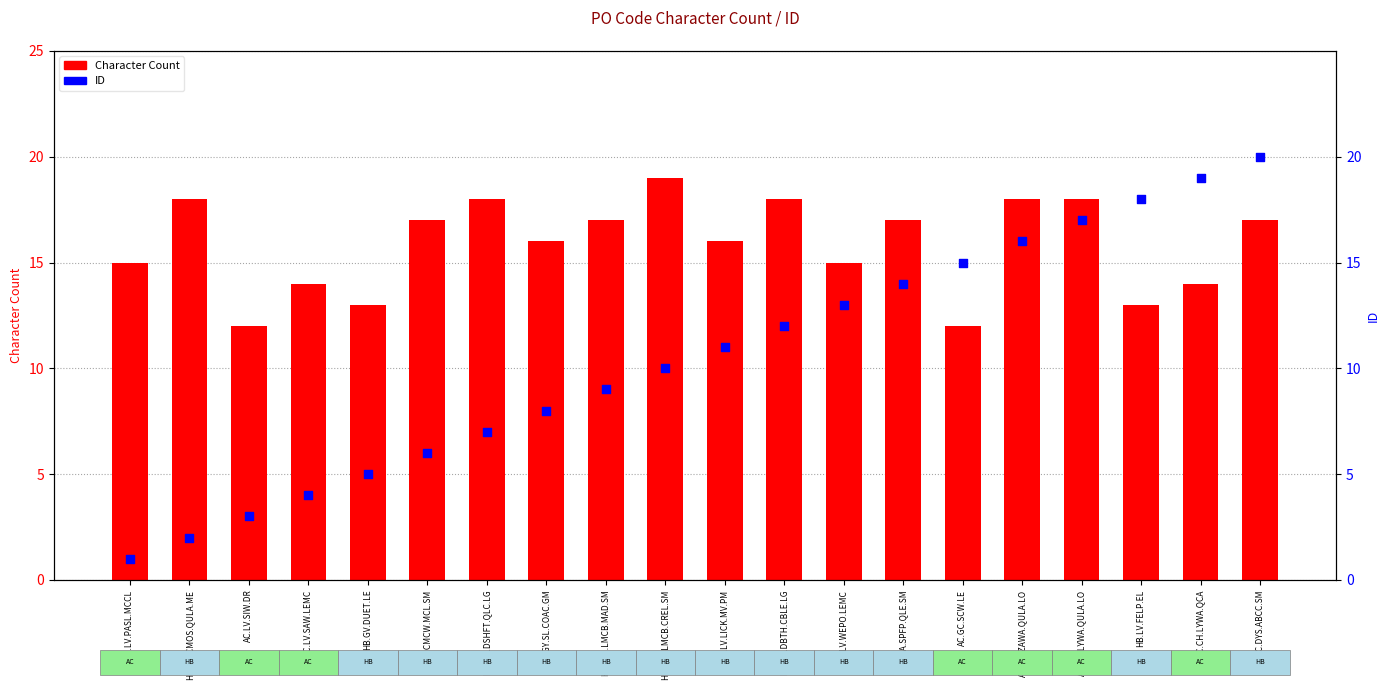

At which category is the sum across all series the highest?

HB.GC.DYS.ABCC.SM